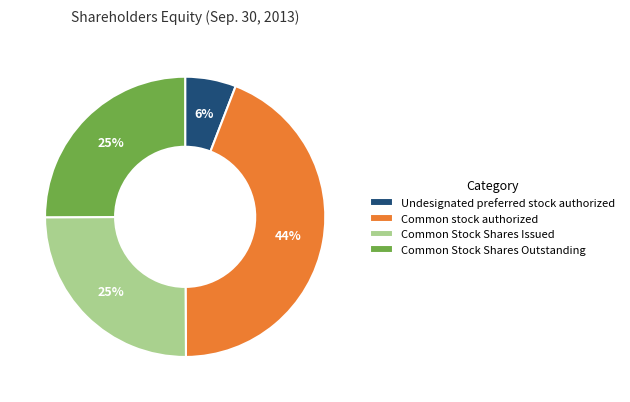

Which category has the biggest portion of the pie?

Common stock authorized